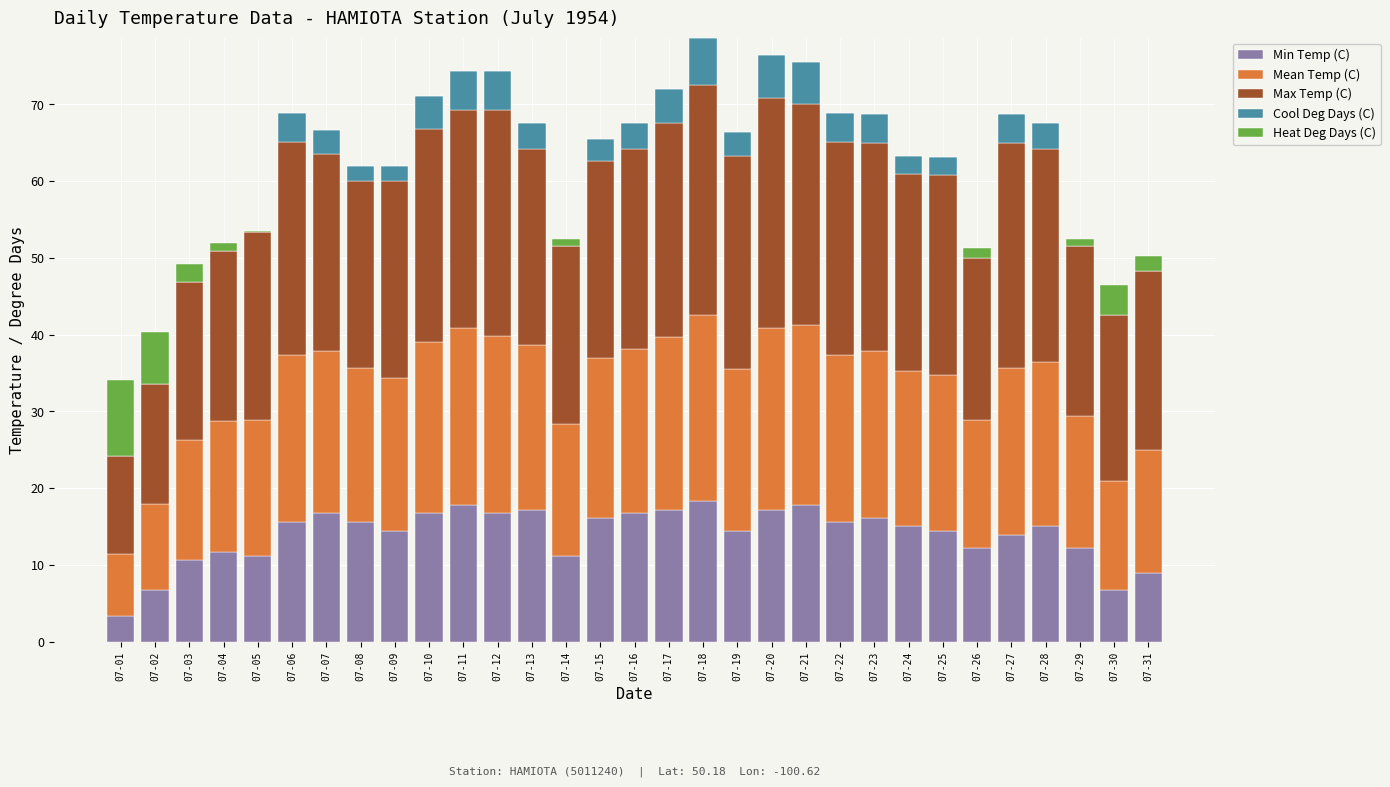

The value of Min Temp (C) at 07-05 is 5.5. True or false?

False